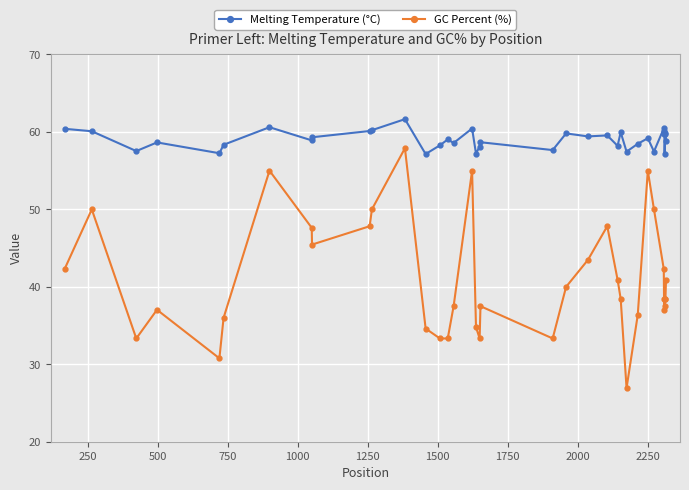

How many lines are shown in the chart?

2